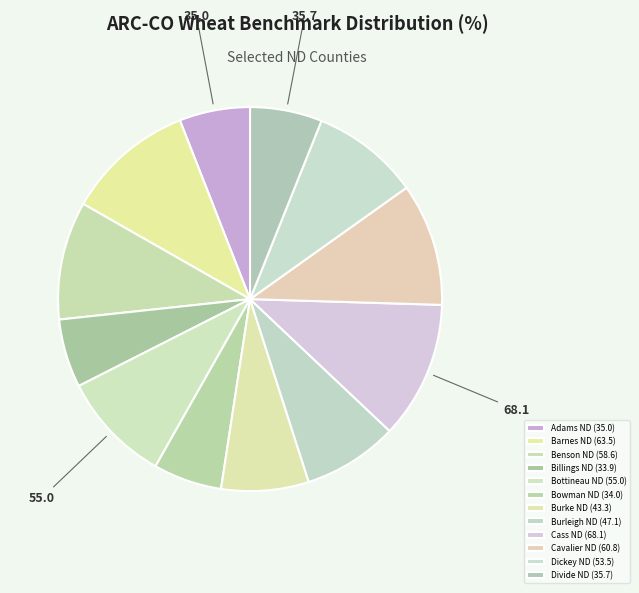

Does Divide ND account for over 50% of the chart?

No